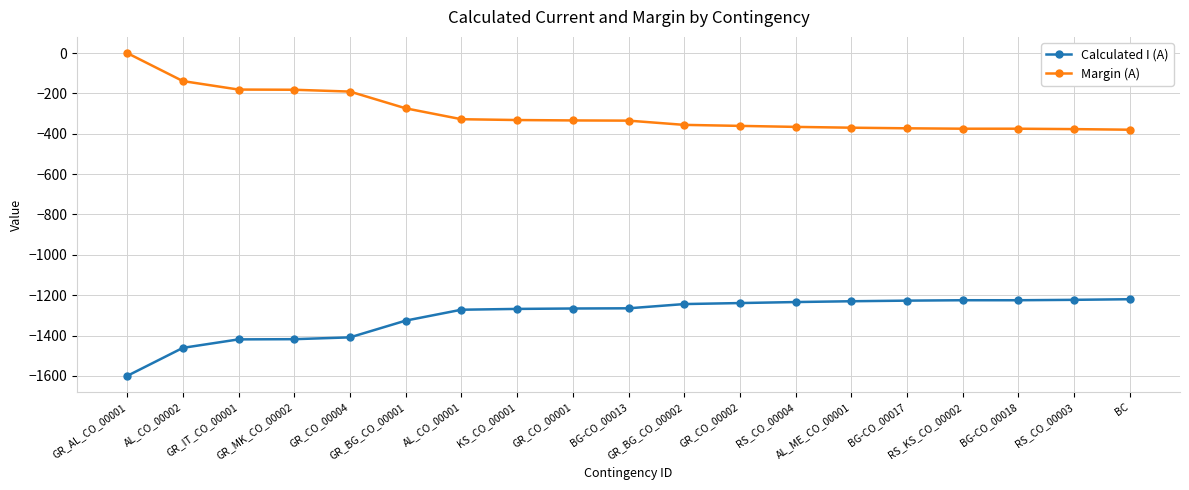

What is the value of the Calculated I (A) point at the 10th from the left?

-1265